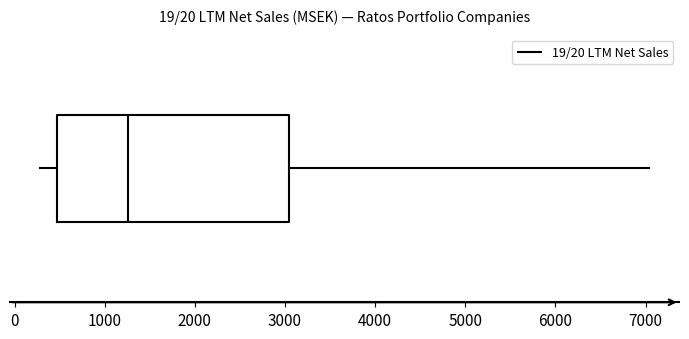

Read this box plot against the x-axis: the position of the median line, the range covered by the box, and the ends of both whiskers. The values are not printed on the chart, so give them approximately, as read against the axis.

median 1300, box 500 to 3000, whiskers 300 to 7000